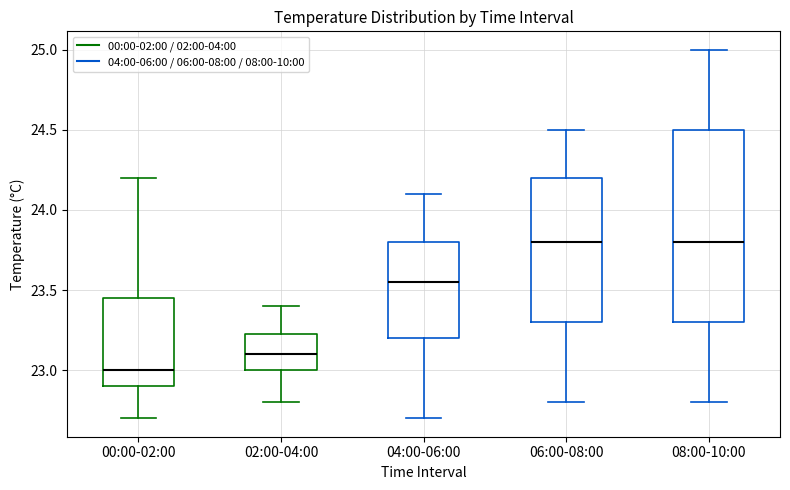

Reading left to right, transcribe this box plot: for each box, give where its median line is, the range the box spans, and where its two whiskers end, as read against the y-axis. The values are not printed on the chart, so give them approximately, as read against the axis.

00:00-02:00: median 23.00, box 22.90 to 23.45, whiskers 22.70 to 24.20
02:00-04:00: median 23.10, box 23.00 to 23.25, whiskers 22.80 to 23.40
04:00-06:00: median 23.55, box 23.20 to 23.80, whiskers 22.70 to 24.10
06:00-08:00: median 23.80, box 23.30 to 24.20, whiskers 22.80 to 24.50
08:00-10:00: median 23.80, box 23.30 to 24.50, whiskers 22.80 to 25.00